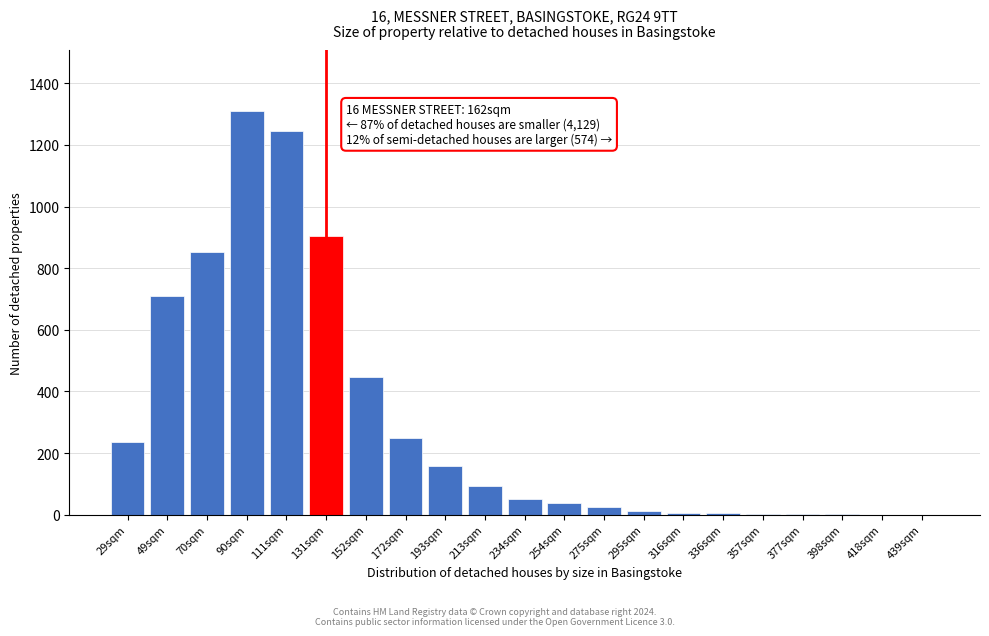

Where is the data nearest to the value 655?

49sqm